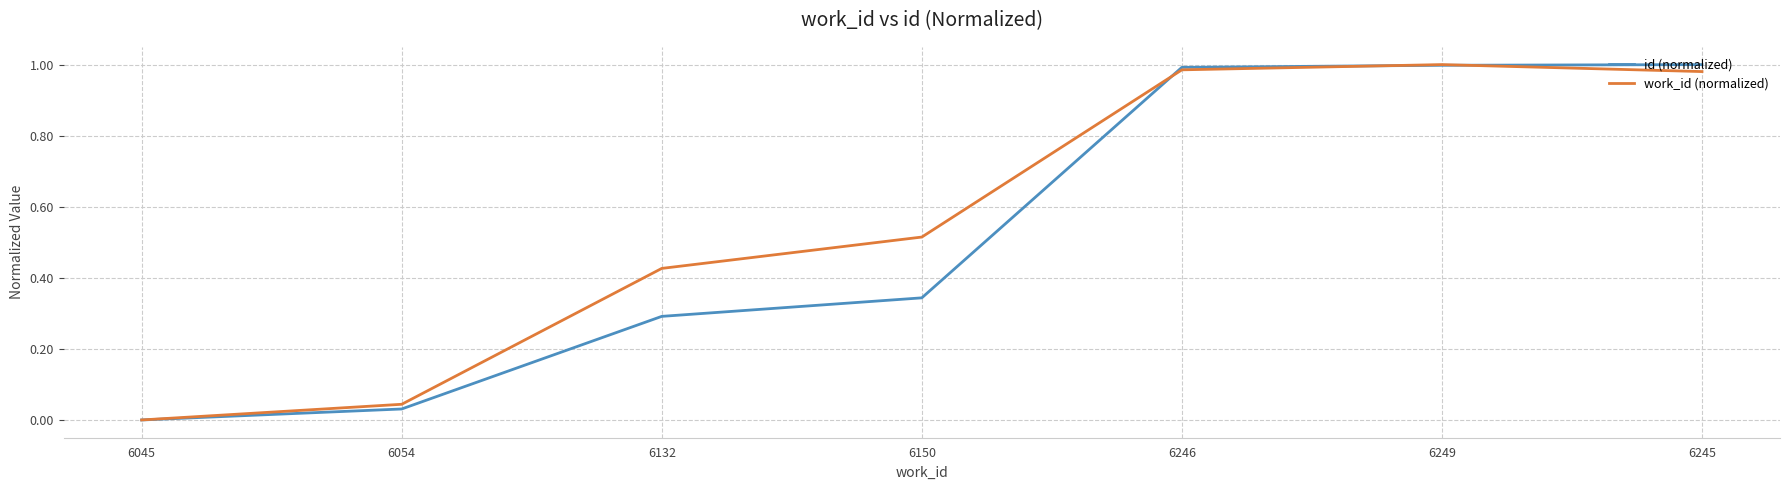

At which label does work_id (normalized) reach its minimum?

6045